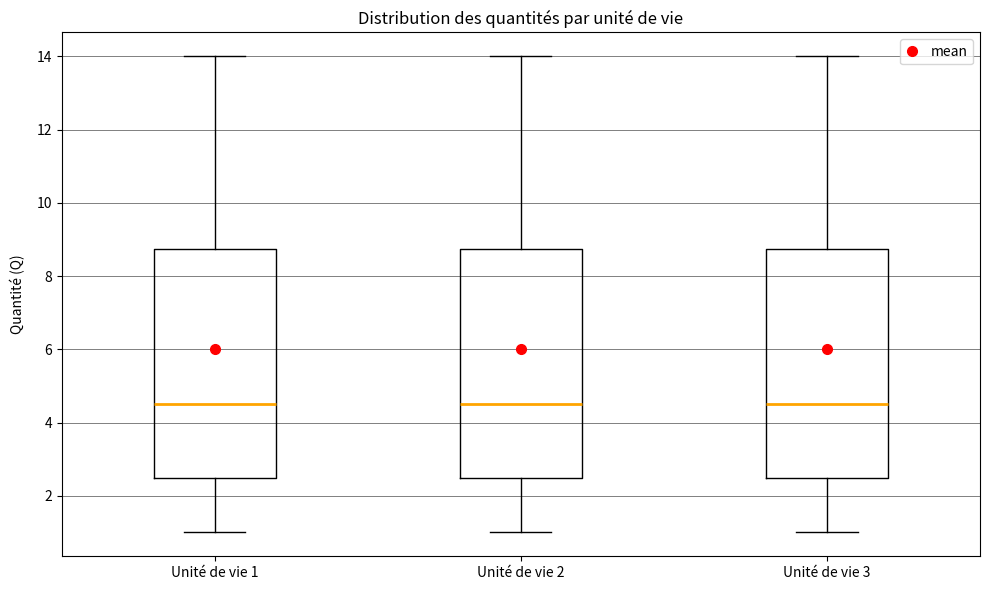

Reading left to right, read every box against the y-axis: the position of its median line, the range the box covers, and the ends of its whiskers. The values are not printed on the chart, so give them approximately, as read against the axis.

Unité de vie 1: median 4.6, box 2.6 to 8.8, whiskers 1.0 to 14.0
Unité de vie 2: median 4.6, box 2.6 to 8.8, whiskers 1.0 to 14.0
Unité de vie 3: median 4.6, box 2.6 to 8.8, whiskers 1.0 to 14.0